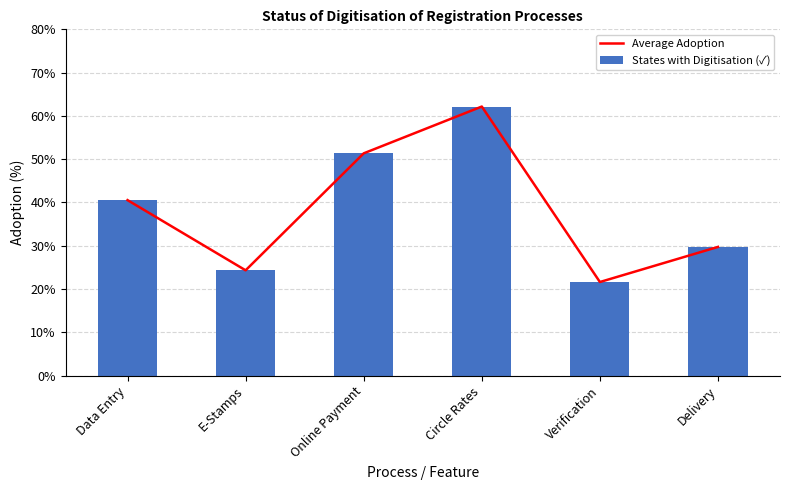

List the labels in order of States with Digitisation (✓) value, largest first.

Circle Rates, Online Payment, Data Entry, Delivery, E-Stamps, Verification